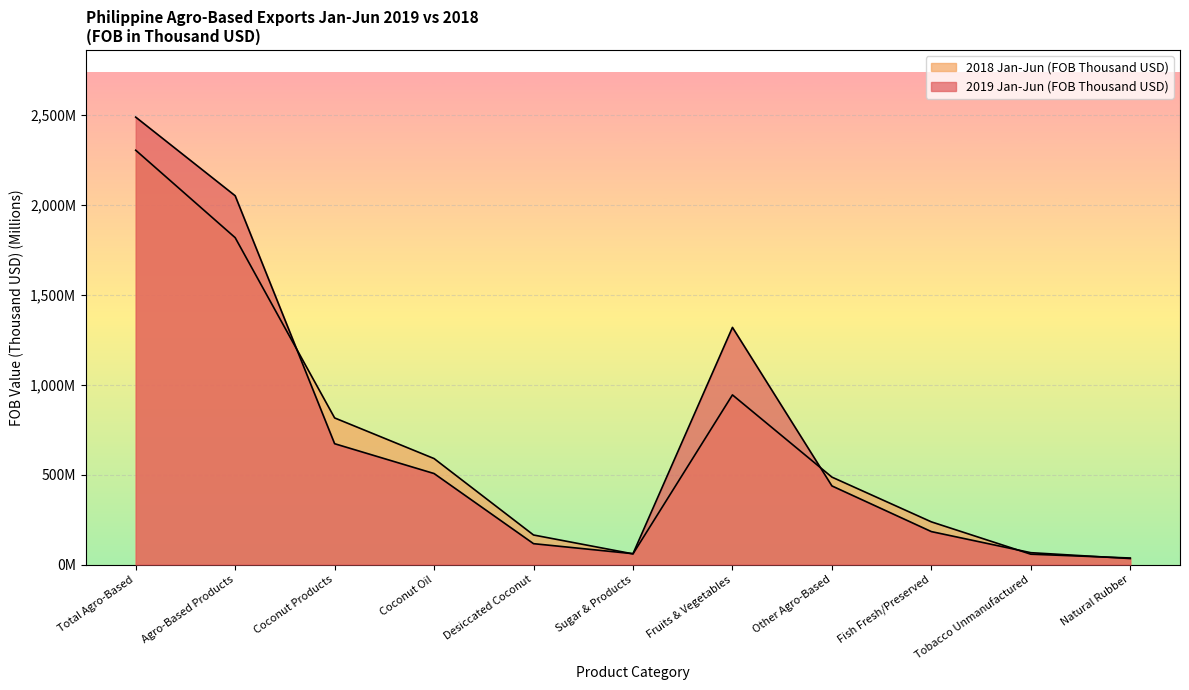

What is the sum of the 2018 Jan-Jun (FOB Thousand USD) values at Desiccated Coconut and Coconut Oil?

753.6